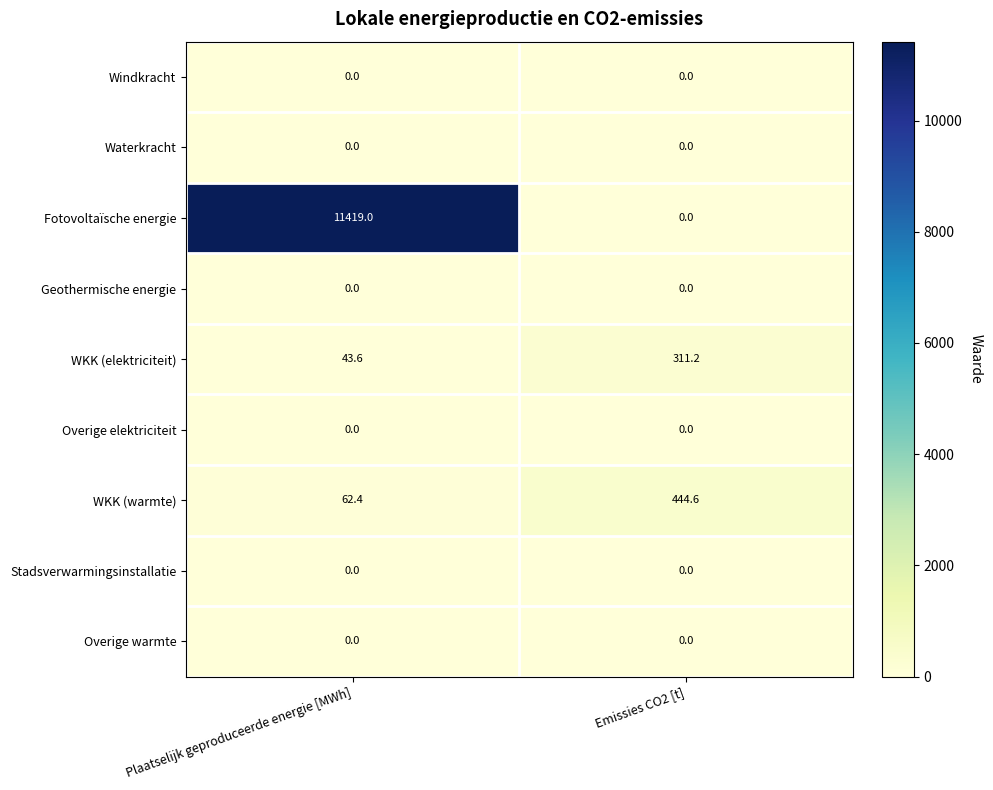

Which category has the highest value across all series?

Plaatselijk geproduceerde energie [MWh]